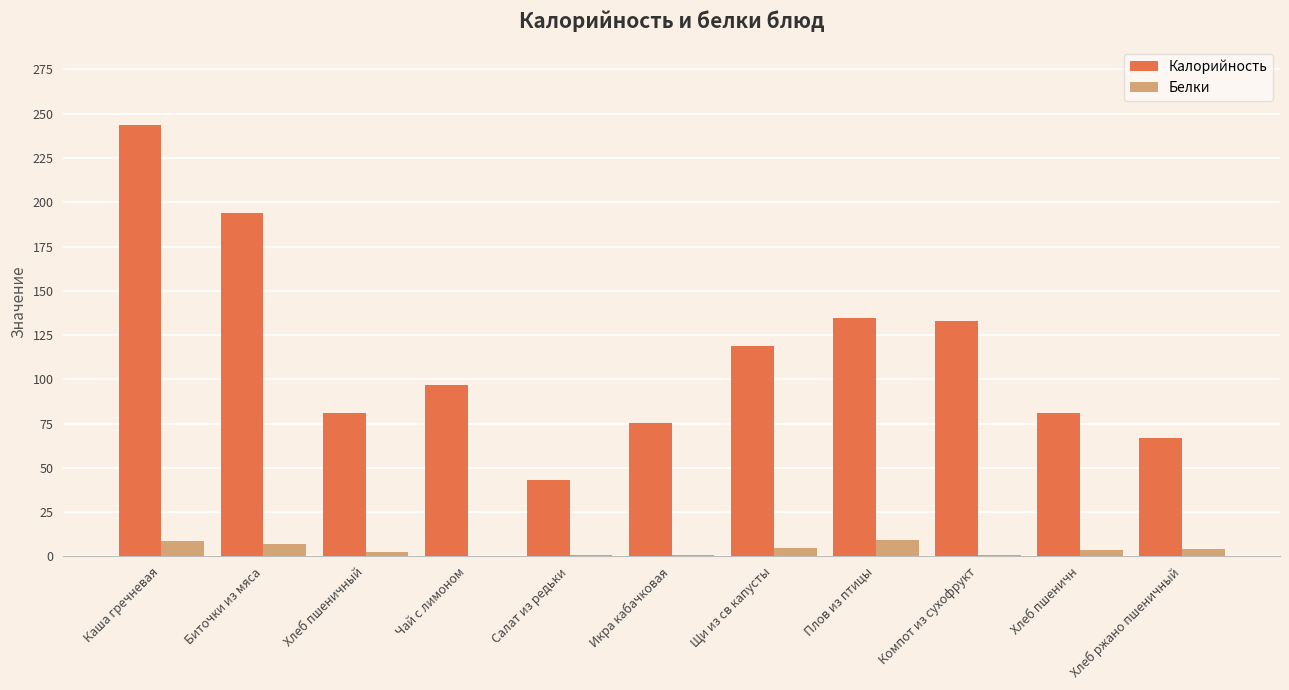

What is the total value across all series at Икра кабачковая?

75.9